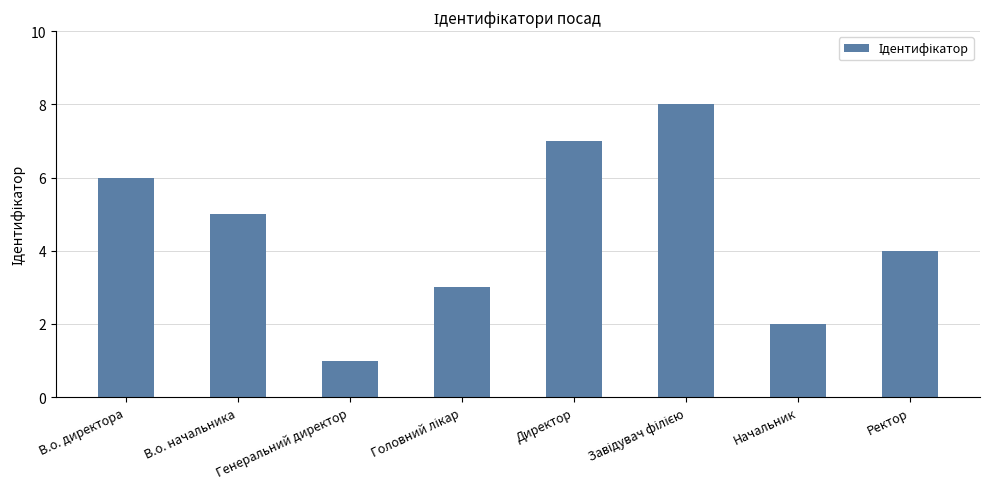

What is the ratio of the value at Ректор to the value at Начальник?

2.0